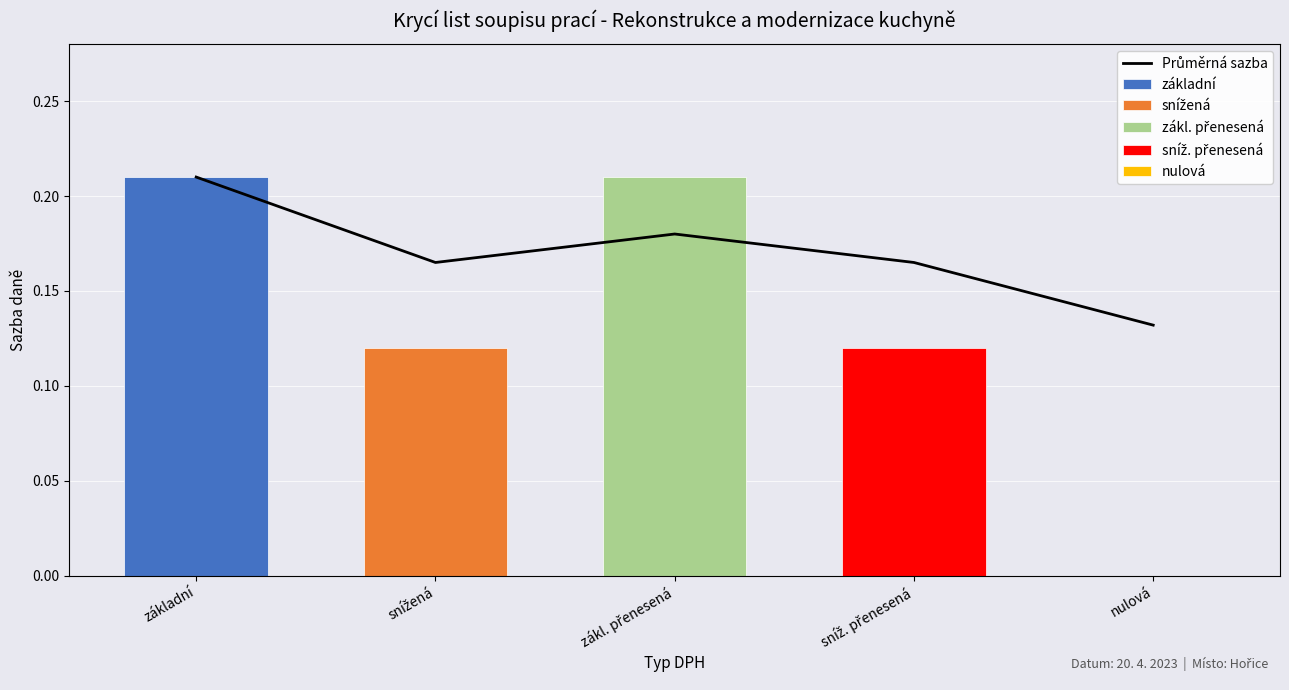

Reading left to right, extract all data points from this chart.

0.2	0.2	0.2	0.2	0.1